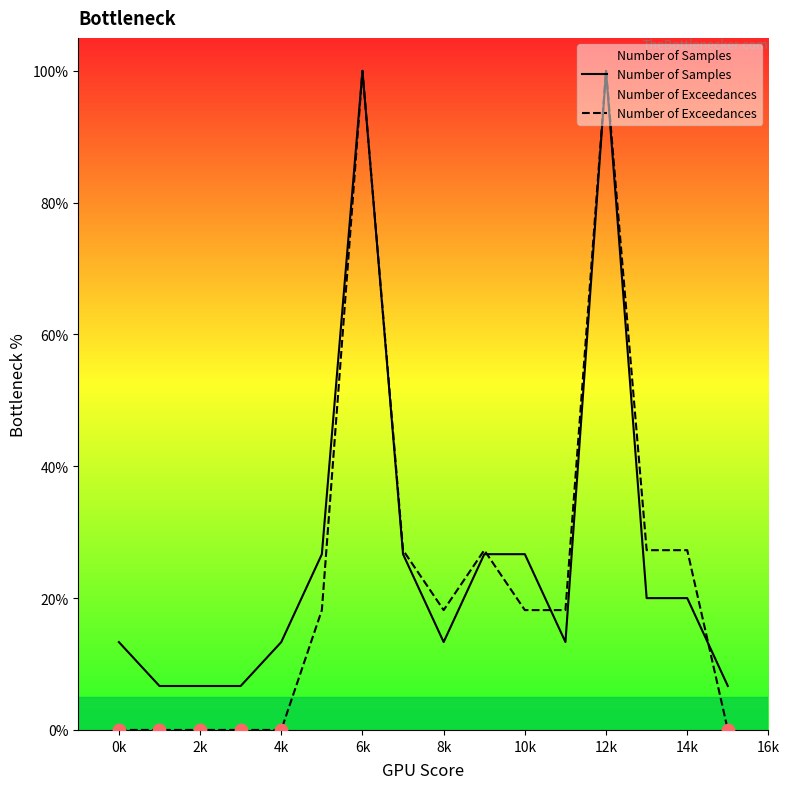

What is the total value across all series at 4k?

13.3